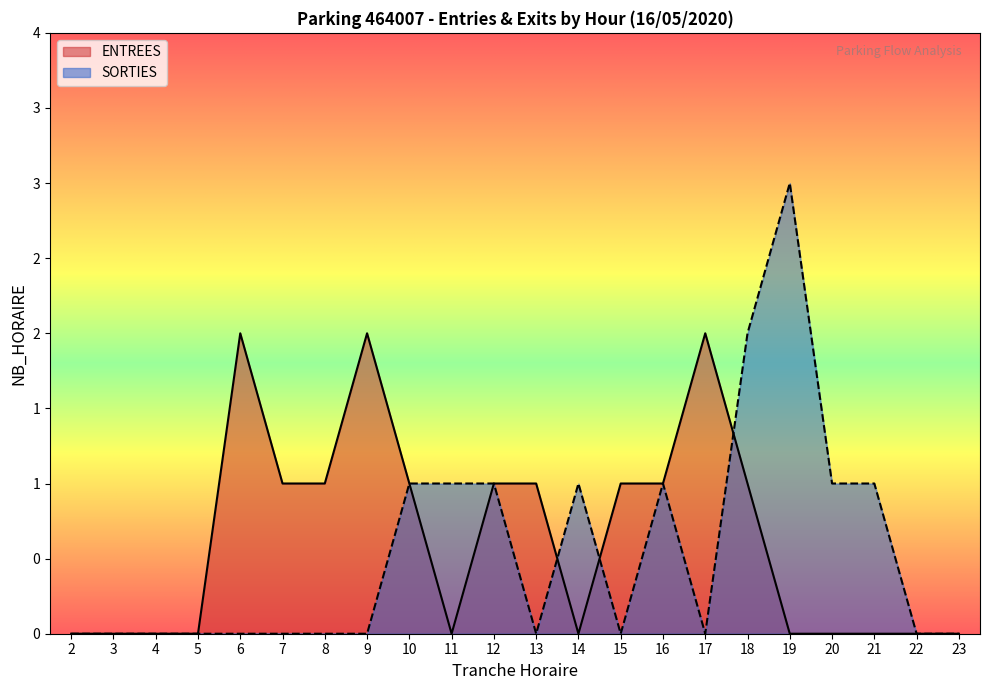

At which label does SORTIES reach its minimum?

2